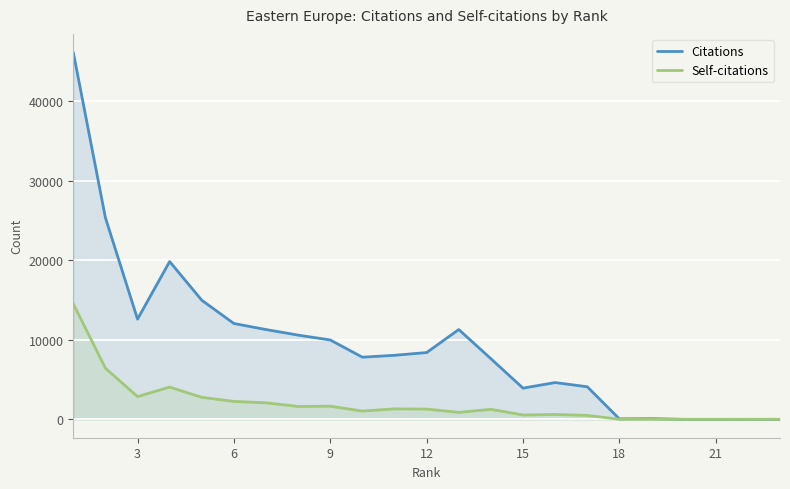

How many lines are shown in the chart?

2